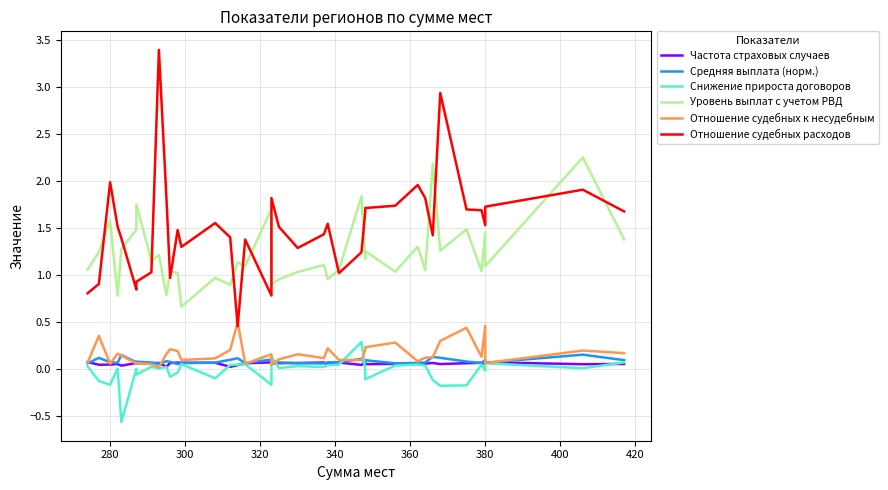

In Снижение прироста договоров, how many points are lower than both neighbors (excluding endpoints)?

13